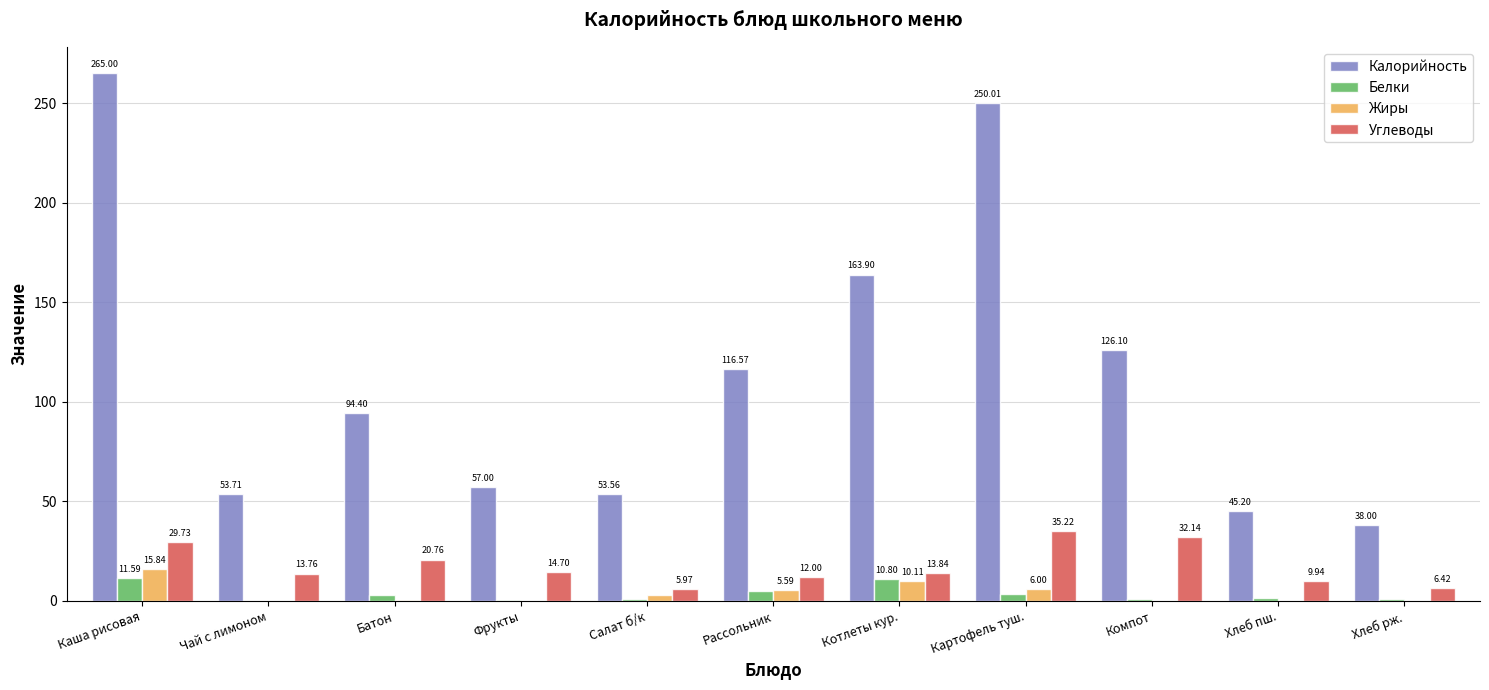

Are the bars horizontal?

No